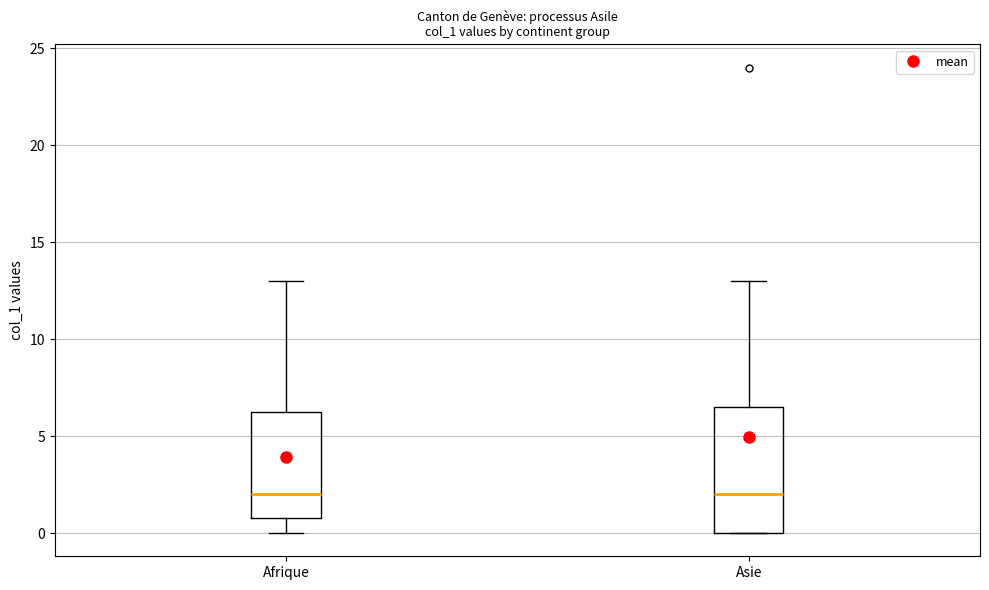

Where is the lower edge of the box for Afrique on the y-axis? The values are not printed on the chart, so give them approximately, as read against the axis.

1.0